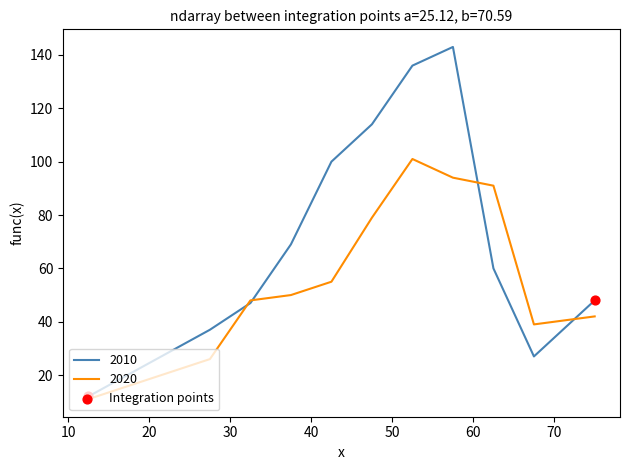

Which series has the widest spread of values?

2010